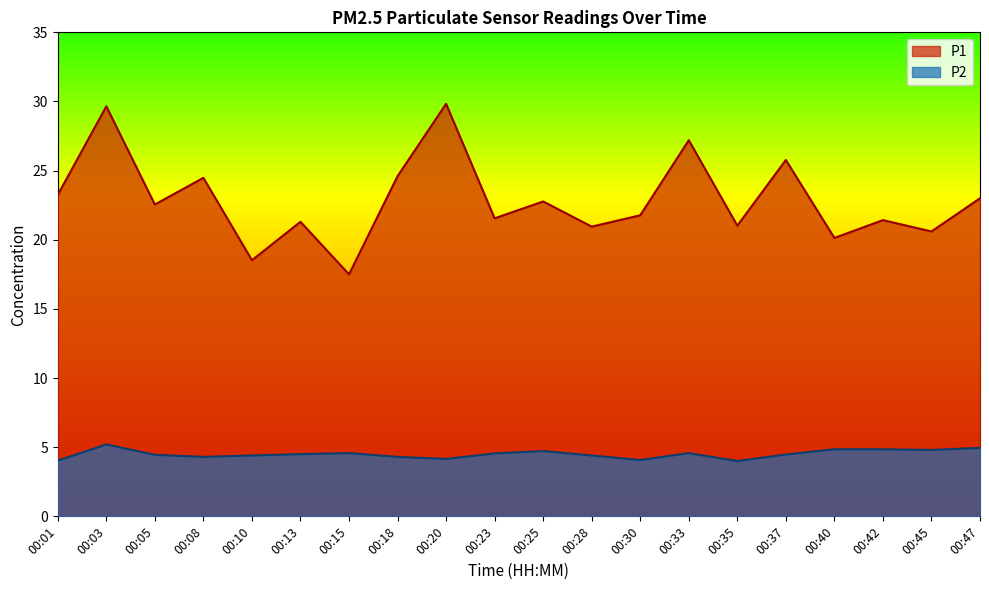

What is the total value across all series at 00:45?

25.4